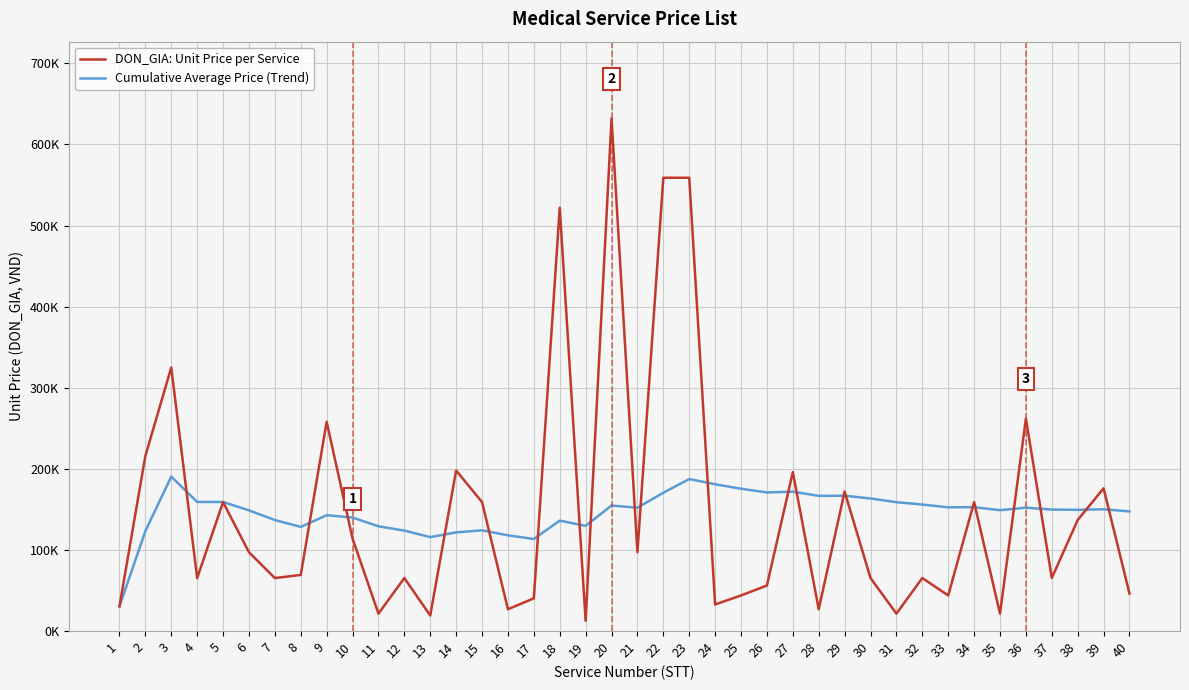

Is this an area chart (filled region under the line)?

No